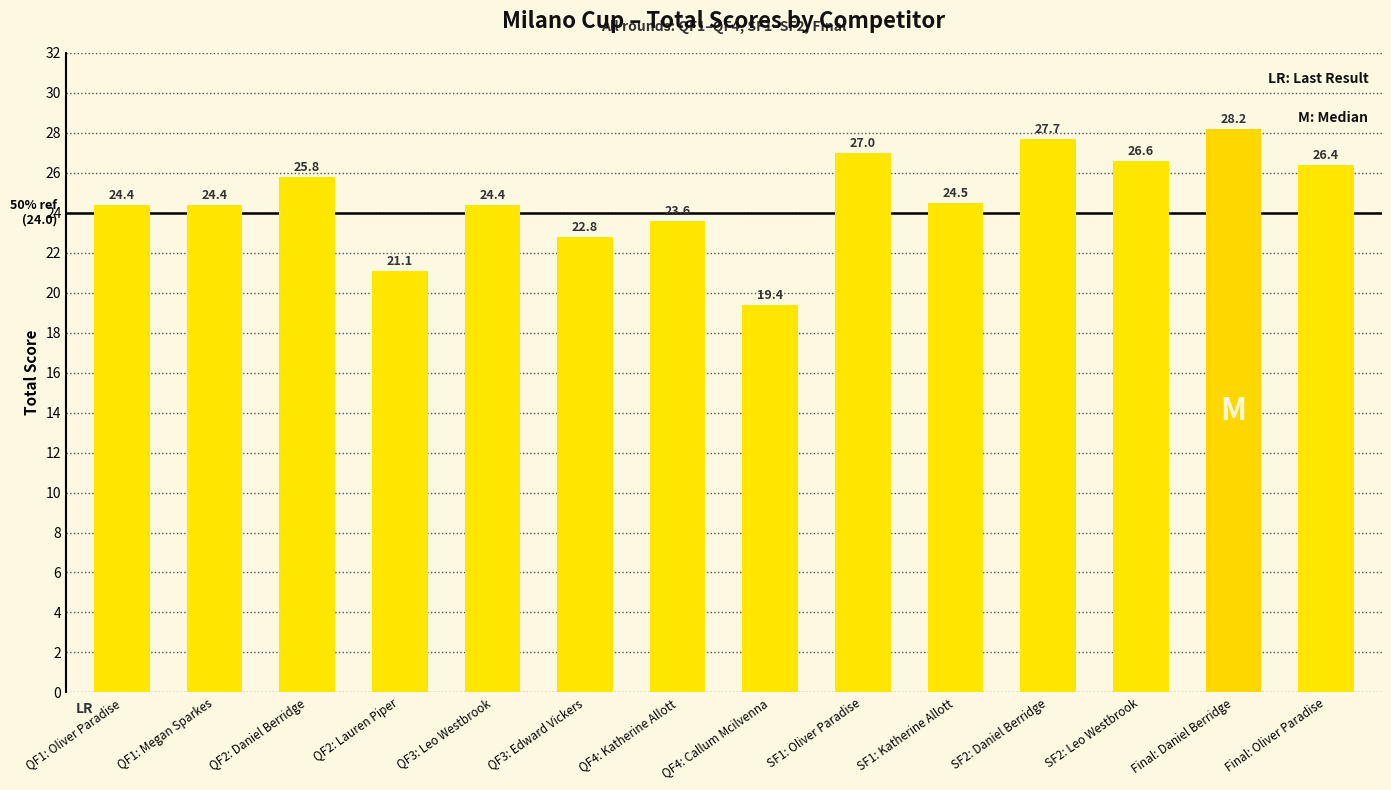

Approximately how many times larger is the value at SF1: Katherine Allott compared to QF3: Edward Vickers?

1.1